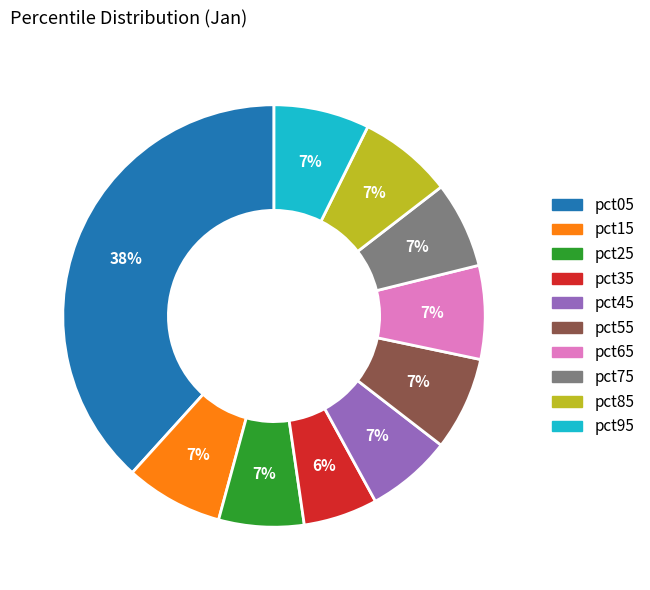

Does any single category account for the majority?

No